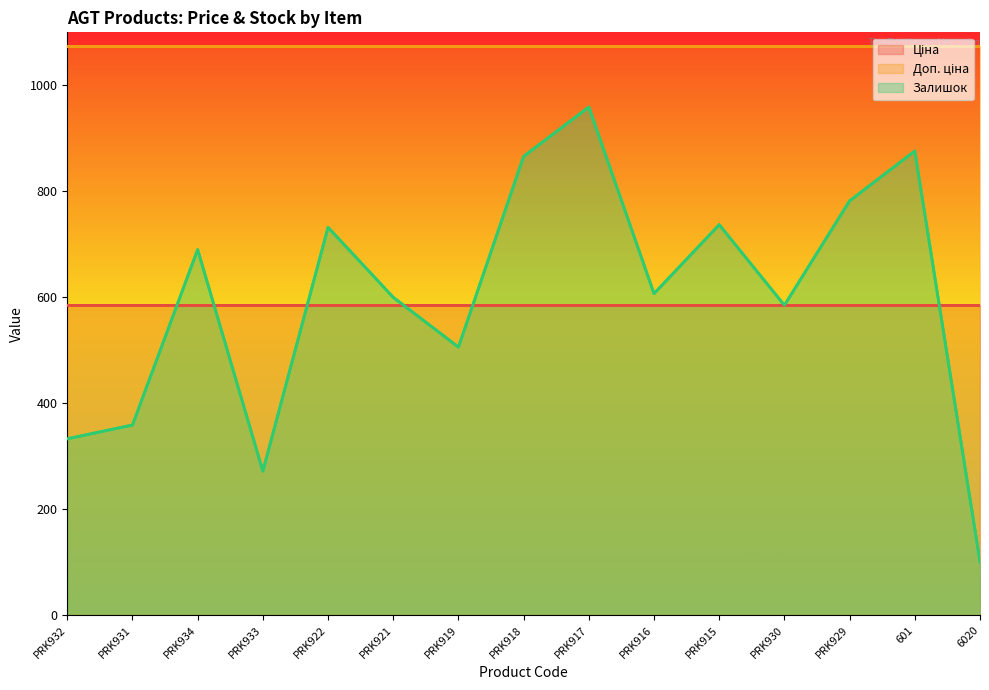

What is the difference between the Залишок values at PRK929 and PRK934?

92.0